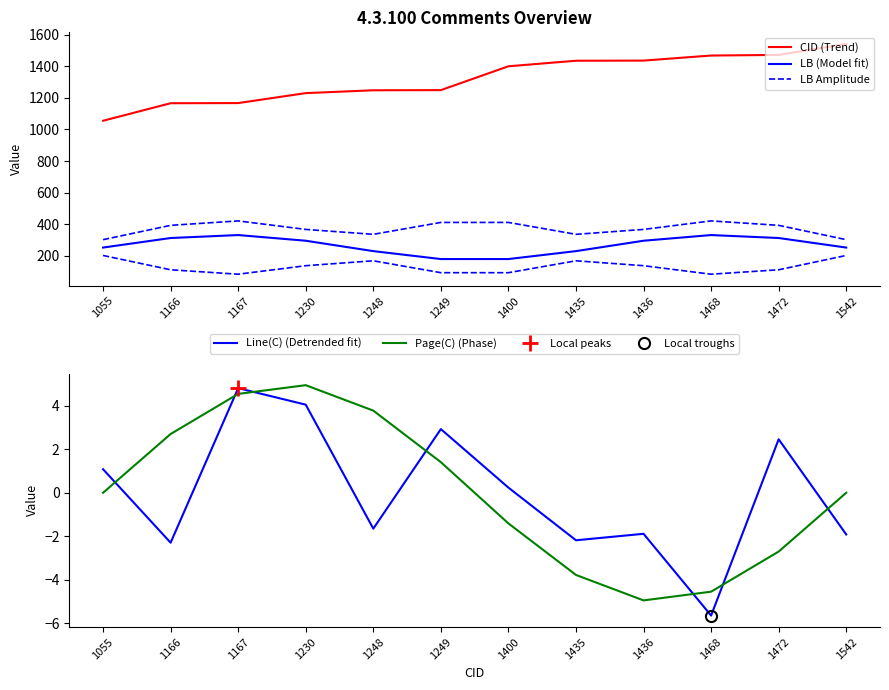

True or false: Page(C) (Phase) and LB (Model fit) intersect in this chart.

False